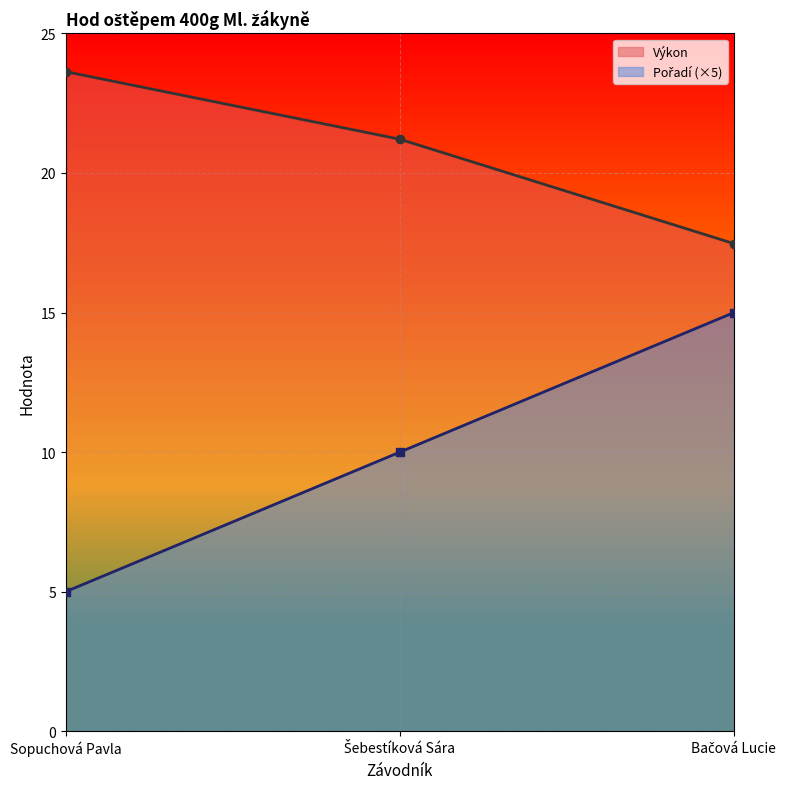

Reading left to right, list all the values displayed in this chart.

Pořadí: 5.0	10.0	15.0
Výkon: 23.6	21.2	17.5